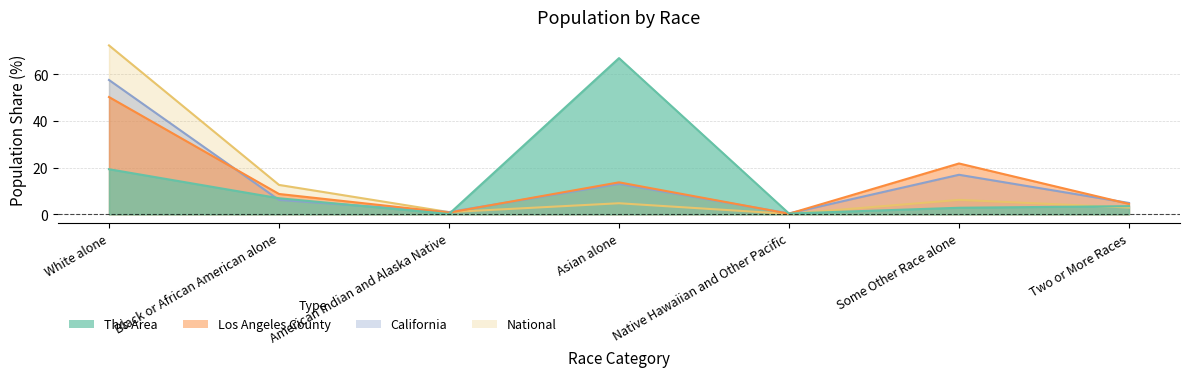

What is the maximum value shown in the chart?

72.4